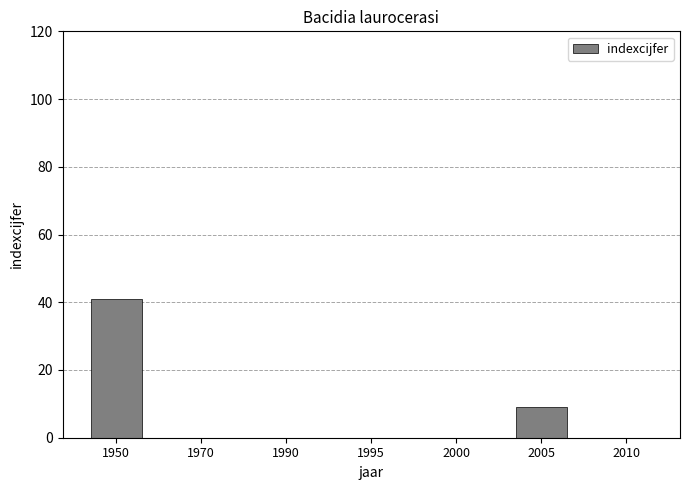

The value at 2000 is 0. True or false?

True